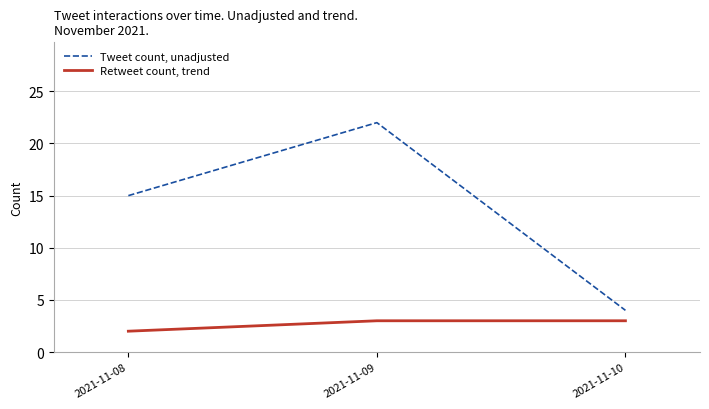

Where is Tweet count, unadjusted nearest to the value 13?

2021-11-08